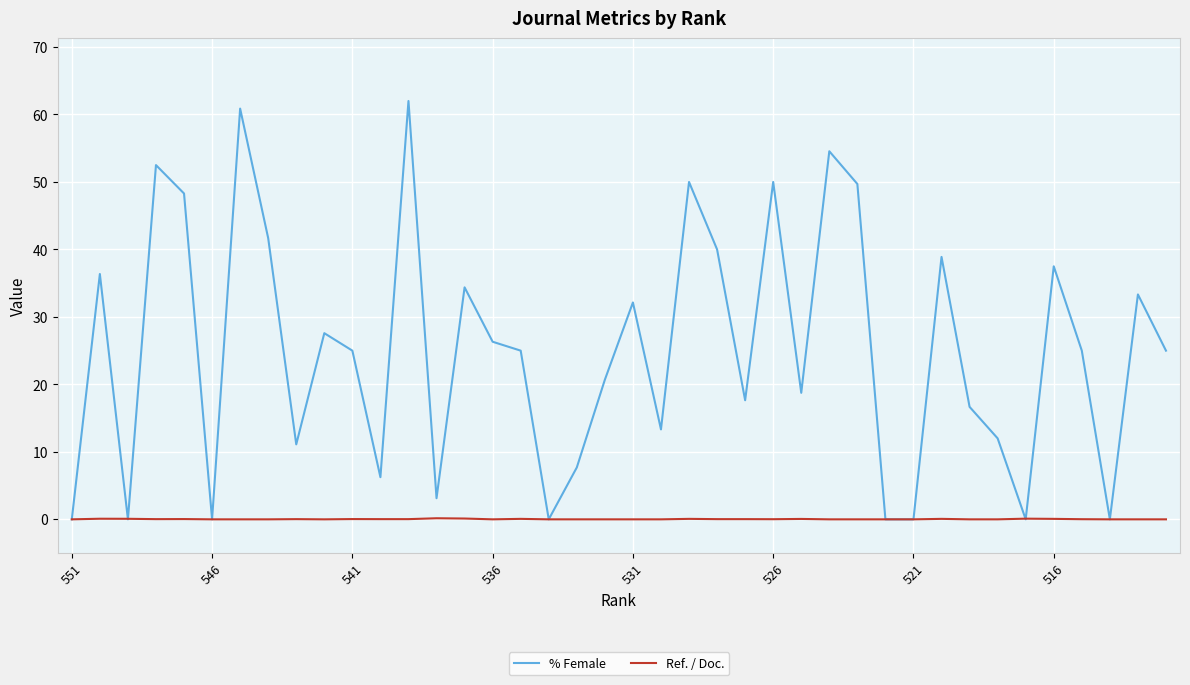

Which series has the largest total across all categories?

% Female